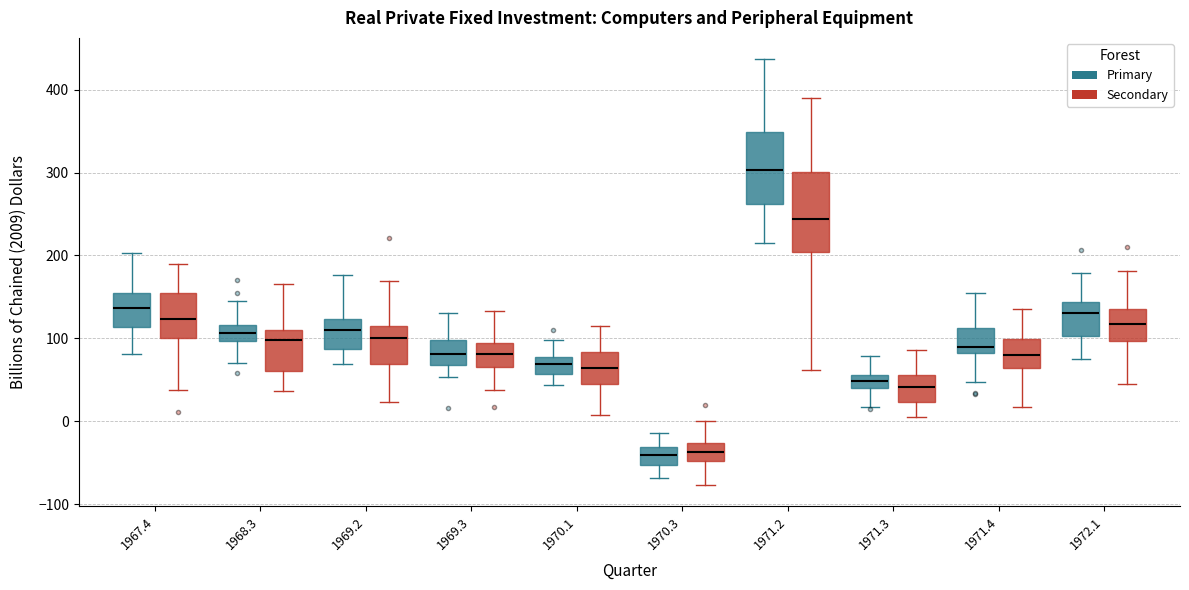

Reading left to right, transcribe this box plot: for each box, give where its median line is, the range the box spans, and where its two whiskers end, as read against the y-axis. The values are not printed on the chart, so give them approximately, as read against the axis.

1967.4 (Primary): median 140, box 110 to 150, whiskers 80 to 200
1967.4 (Secondary): median 120, box 100 to 150, whiskers 40 to 190
1968.3 (Primary): median 110, box 100 to 120, whiskers 70 to 140
1968.3 (Secondary): median 100, box 60 to 110, whiskers 40 to 170
1969.2 (Primary): median 110, box 90 to 120, whiskers 70 to 180
1969.2 (Secondary): median 100, box 70 to 120, whiskers 20 to 170
1969.3 (Primary): median 80, box 70 to 100, whiskers 50 to 130
1969.3 (Secondary): median 80, box 70 to 90, whiskers 40 to 130
1970.1 (Primary): median 70, box 60 to 80, whiskers 40 to 100
1970.1 (Secondary): median 60, box 50 to 80, whiskers 10 to 110
1970.3 (Primary): median -40, box -50 to -30, whiskers -70 to -10
1970.3 (Secondary): median -40, box -50 to -30, whiskers -80 to 0
1971.2 (Primary): median 300, box 260 to 350, whiskers 220 to 440
1971.2 (Secondary): median 240, box 200 to 300, whiskers 60 to 390
1971.3 (Primary): median 50, box 40 to 60, whiskers 20 to 80
1971.3 (Secondary): median 40, box 20 to 60, whiskers 10 to 90
1971.4 (Primary): median 90, box 80 to 110, whiskers 50 to 150
1971.4 (Secondary): median 80, box 60 to 100, whiskers 20 to 130
1972.1 (Primary): median 130, box 100 to 140, whiskers 80 to 180
1972.1 (Secondary): median 120, box 100 to 140, whiskers 50 to 180